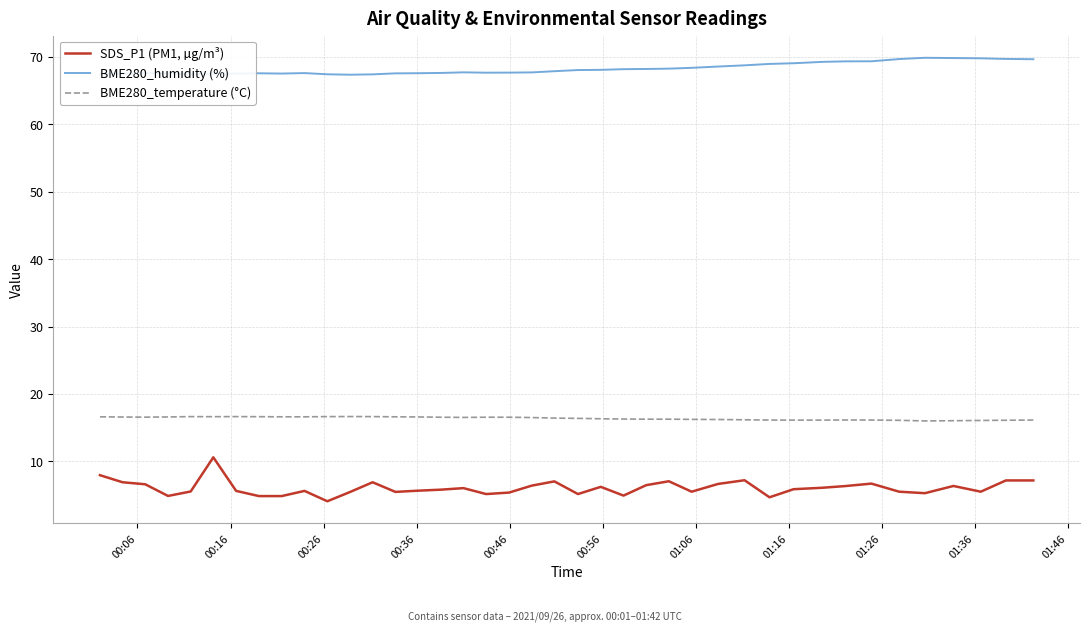

What is the maximum value for BME280_humidity (%)?

69.9